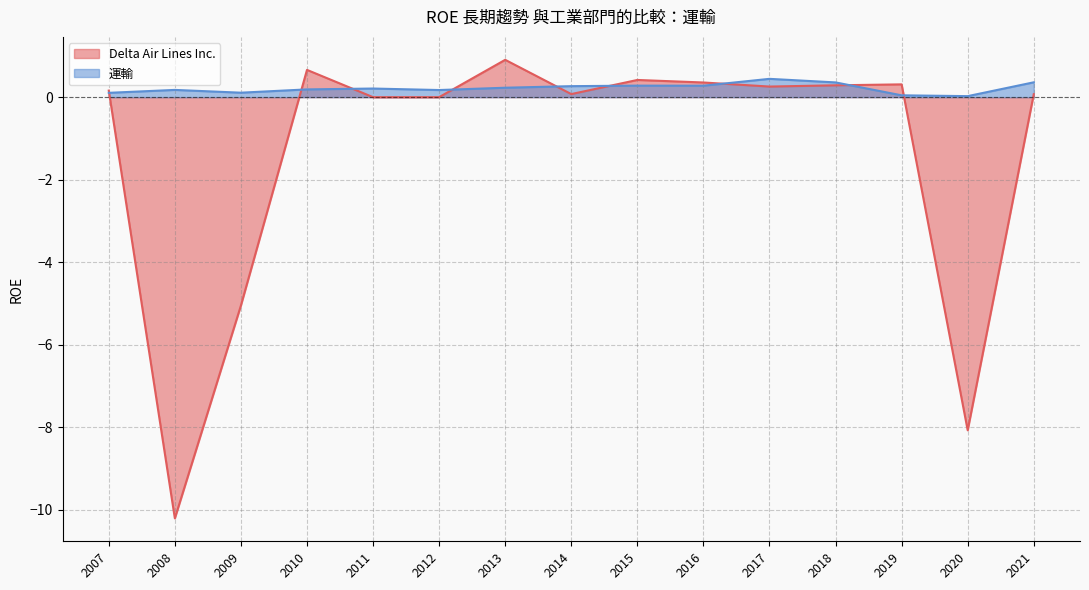

Count the number of data series in this chart.

2